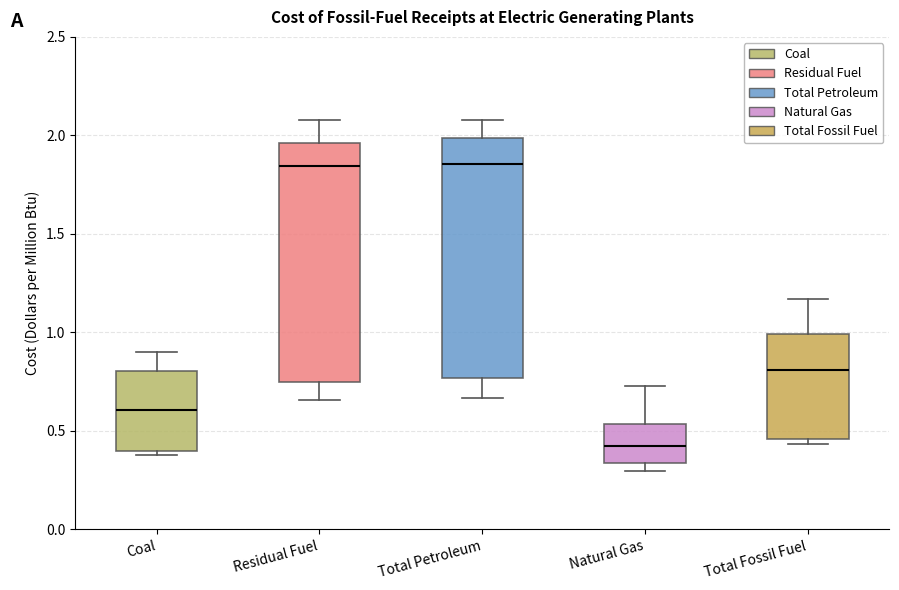

Reading left to right, transcribe this box plot: for each box, give where its median line is, the range the box spans, and where its two whiskers end, as read against the y-axis. The values are not printed on the chart, so give them approximately, as read against the axis.

Coal: median 0.60, box 0.40 to 0.80, whiskers 0.40 (just below the box's lower edge) to 0.90
Residual Fuel: median 1.85, box 0.75 to 1.95, whiskers 0.65 to 2.10
Total Petroleum: median 1.85, box 0.75 to 2.00, whiskers 0.65 to 2.10
Natural Gas: median 0.45, box 0.35 to 0.55, whiskers 0.30 to 0.75
Total Fossil Fuel: median 0.80, box 0.45 to 1.00, whiskers 0.45 (just below the box's lower edge) to 1.15